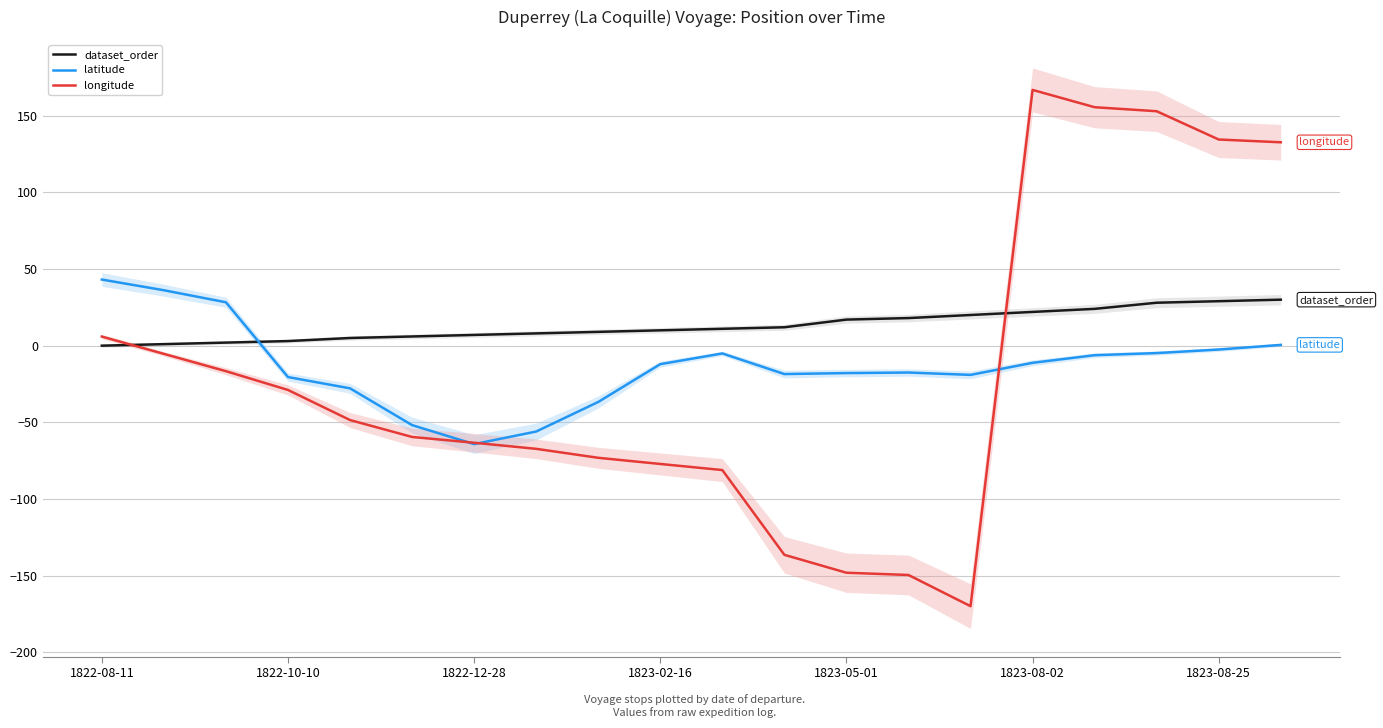

How many lines are shown in the chart?

3